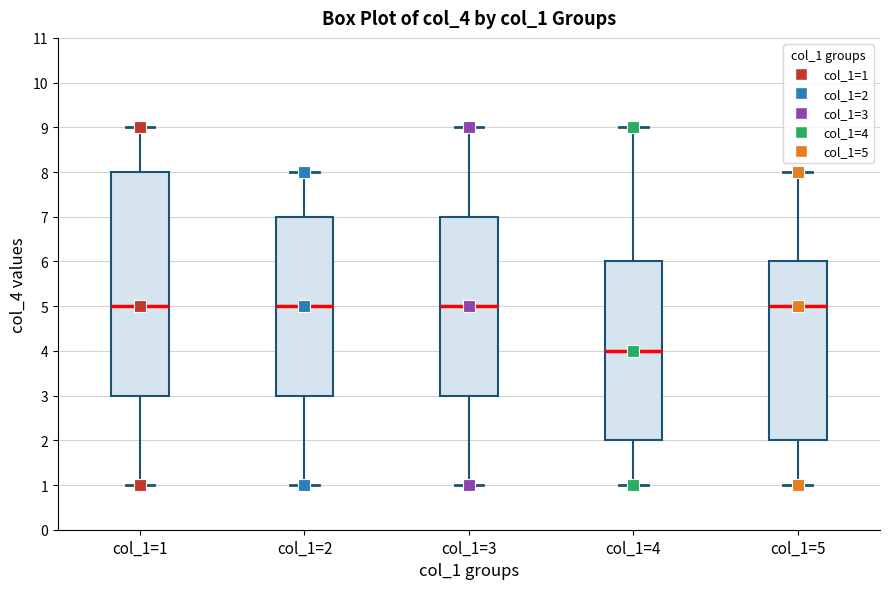

Where is the lower edge of the box for col_1=1 on the y-axis? The values are not printed on the chart, so give them approximately, as read against the axis.

3